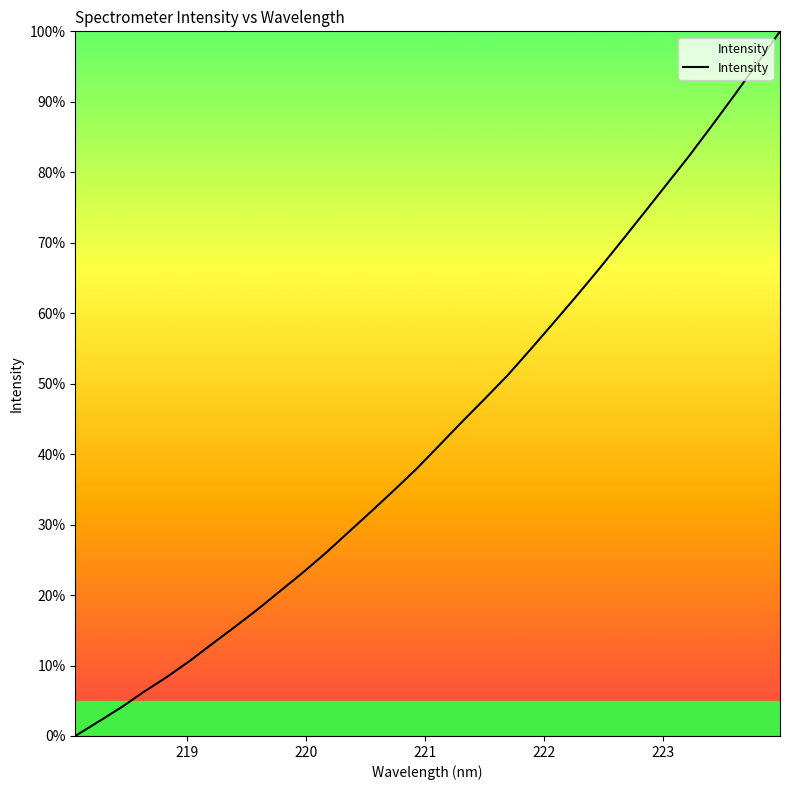

What is the maximum value shown in the chart?

100.0